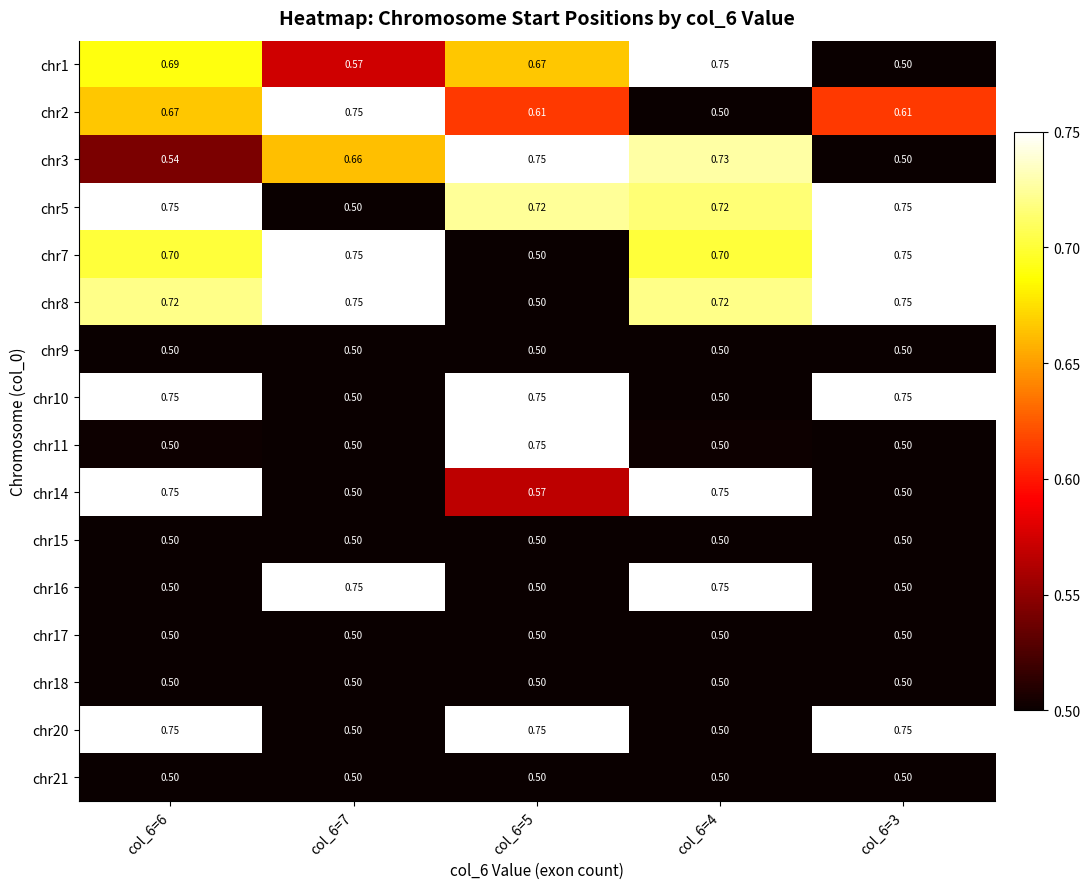

Is the value of chr1 at col_6=6 greater than the value of chr17 at col_6=6?

Yes